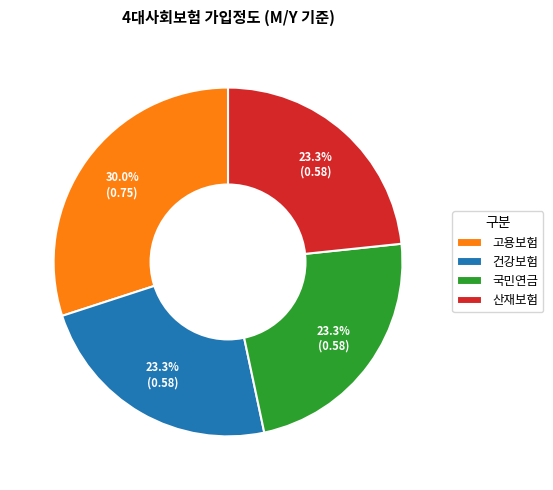

Is the sum of 산재보험 and 고용보험 greater than half?

Yes